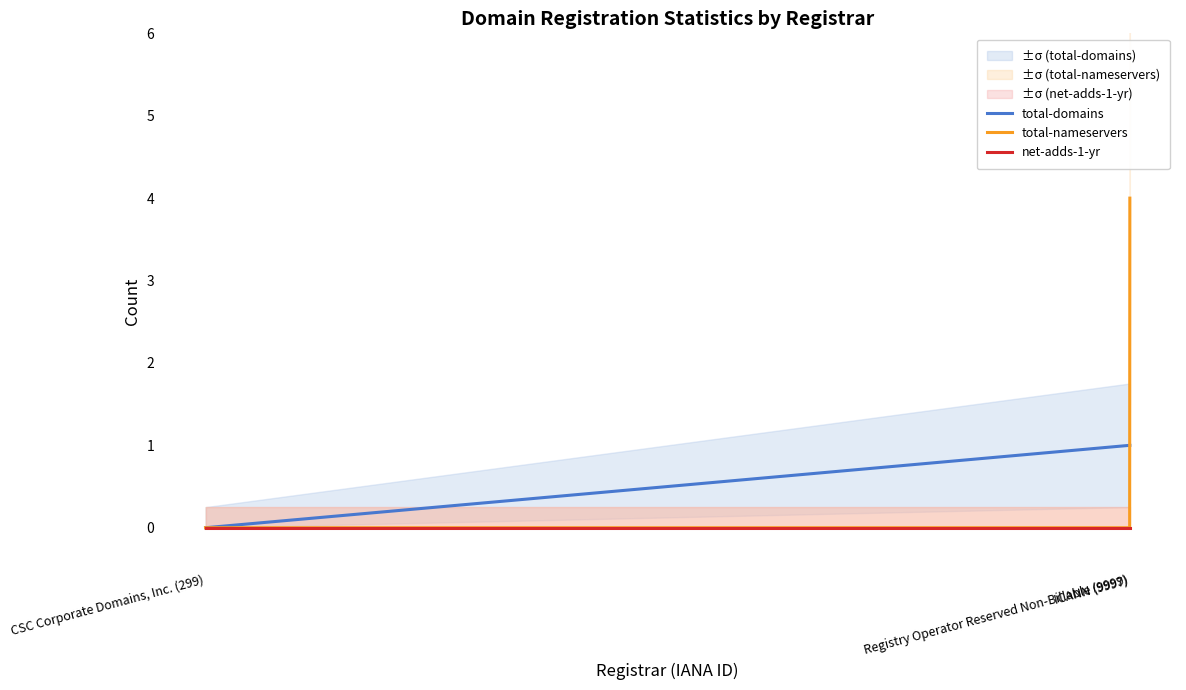

How many series are shown in this chart?

3